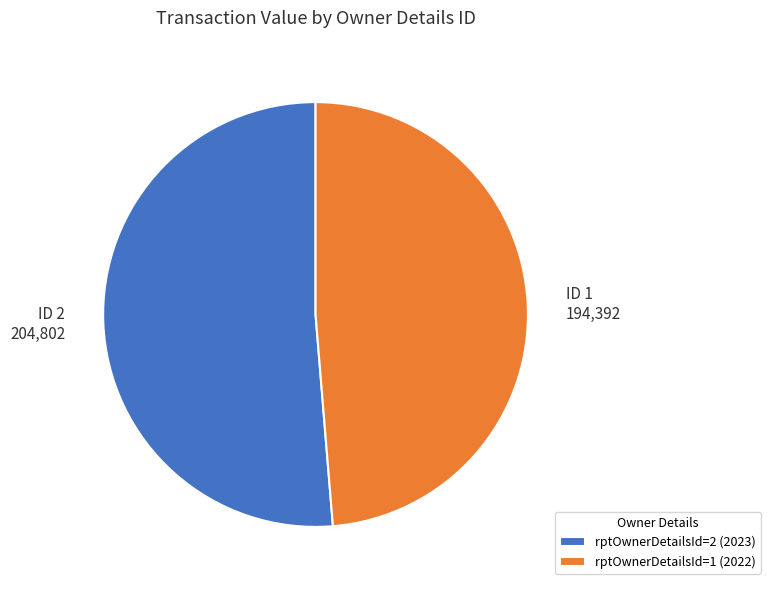

How many segments does this pie chart have?

2